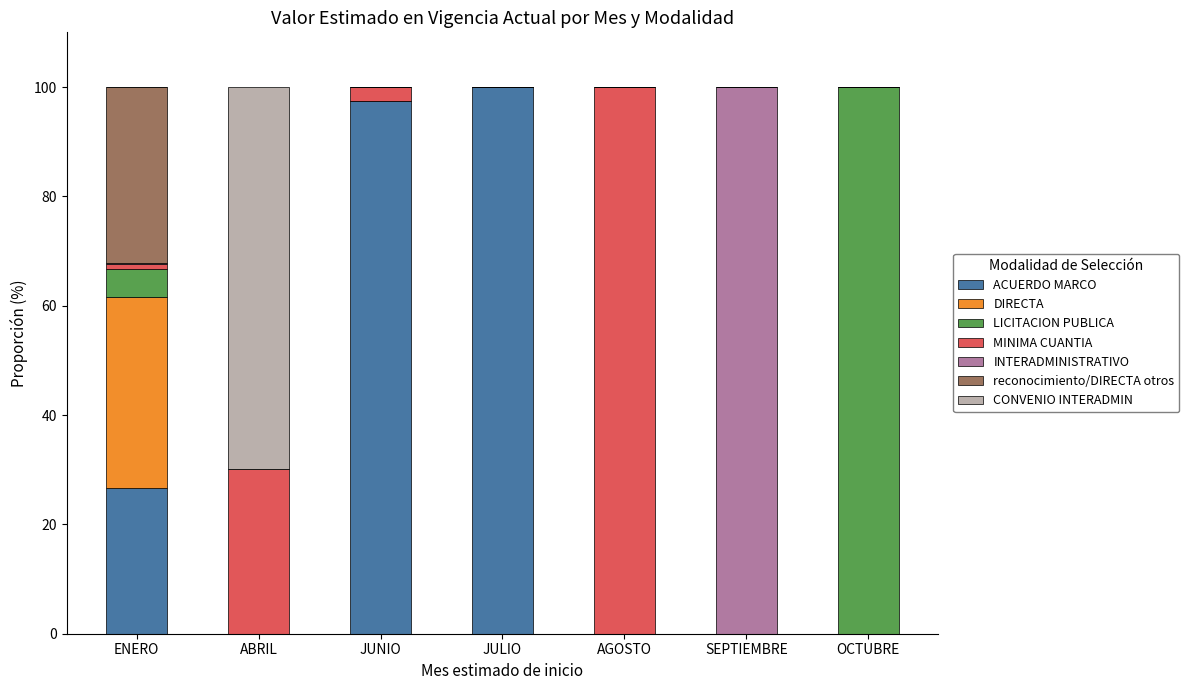

Does the chart contain stacked bars?

Yes